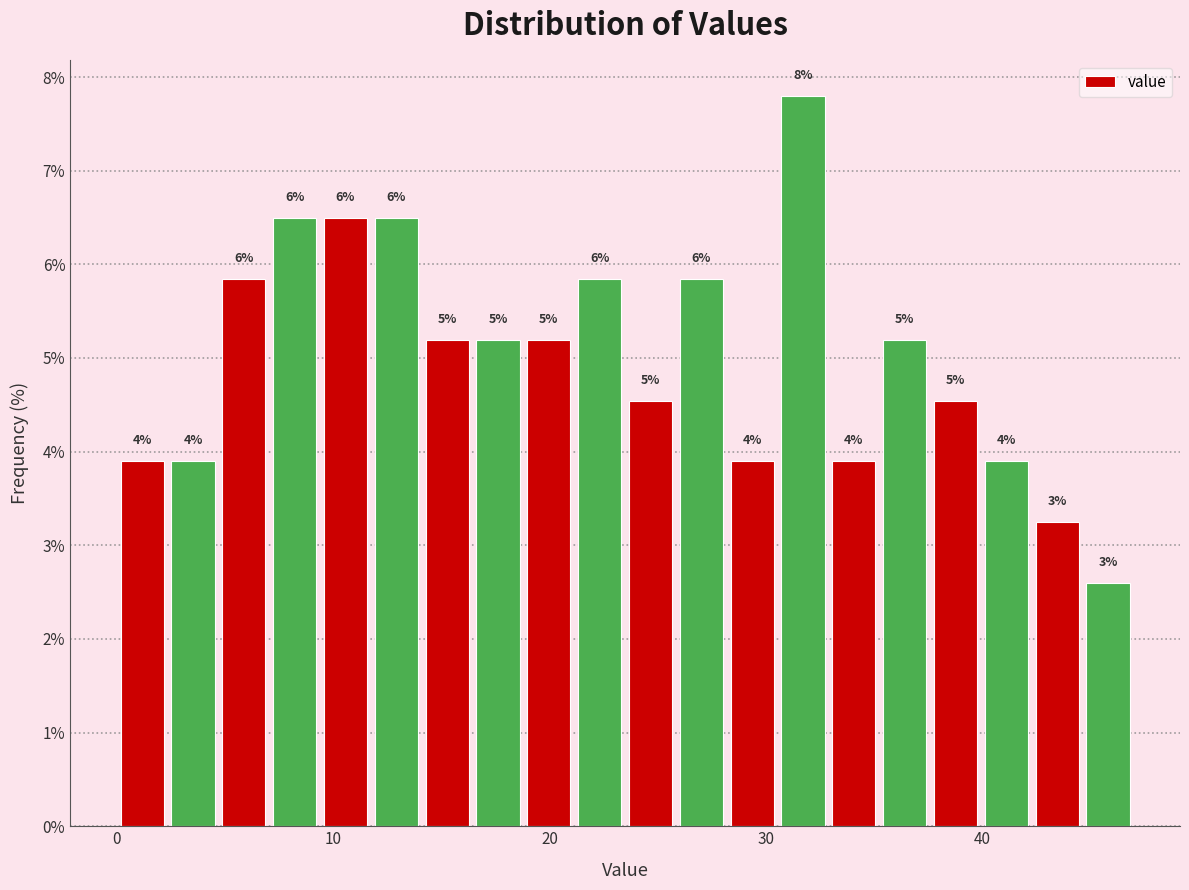

Read against the x-axis, roughly where is the centre of the tallest bar?

32